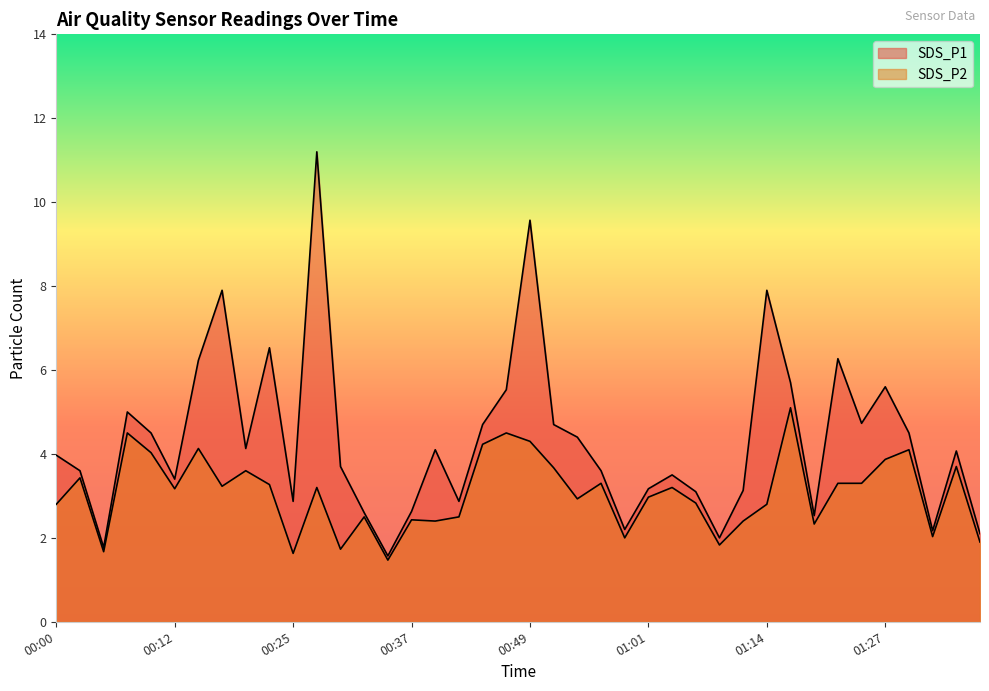

What is the minimum value shown in the chart?

1.5